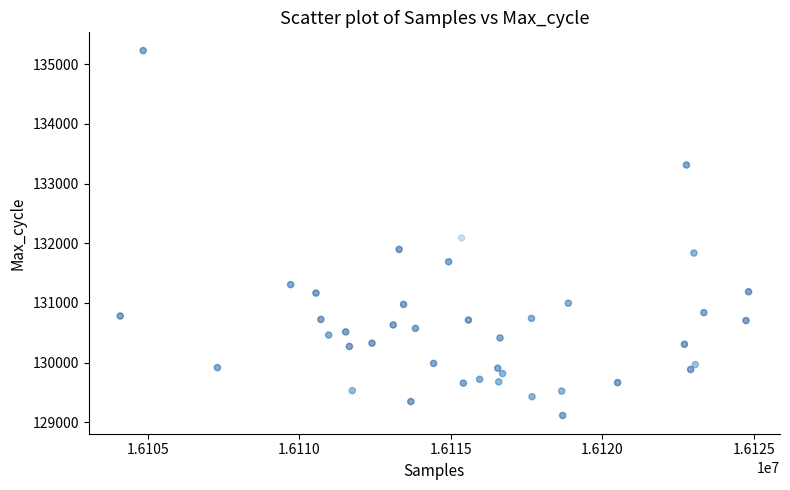

What Y value in the scatter plot is closest to 132171?

132090